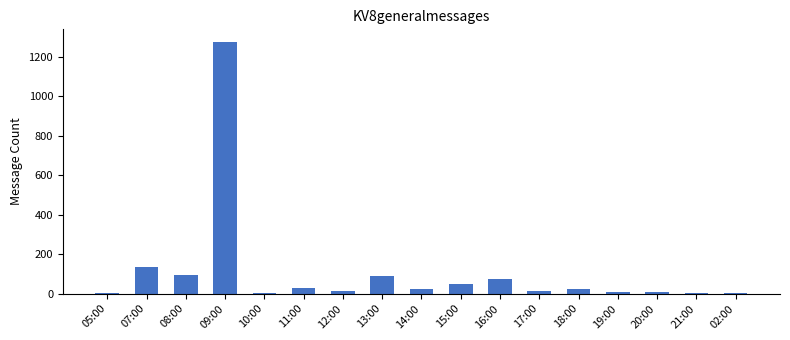

Is it true that the value at 13:00 is 87?

True